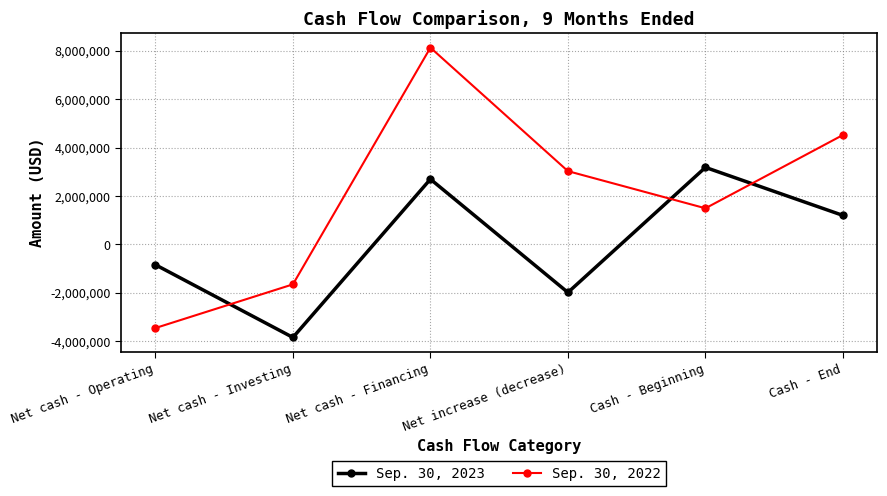

What is the difference between the Sep. 30, 2022 values at Net cash - Operating and Net cash - Financing?

11582754